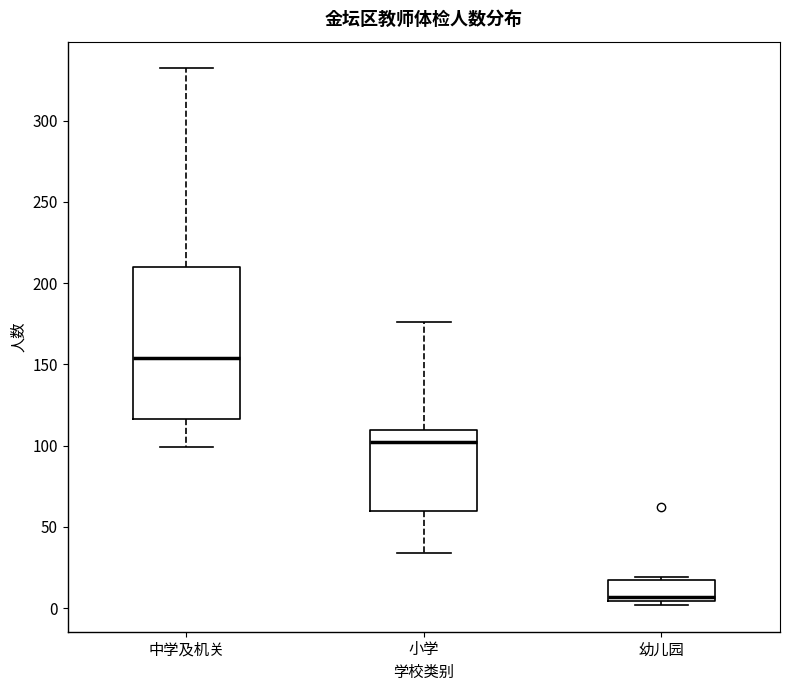

Where does the lower whisker of the box for 小学 end on the y-axis? The values are not printed on the chart, so give them approximately, as read against the axis.

35